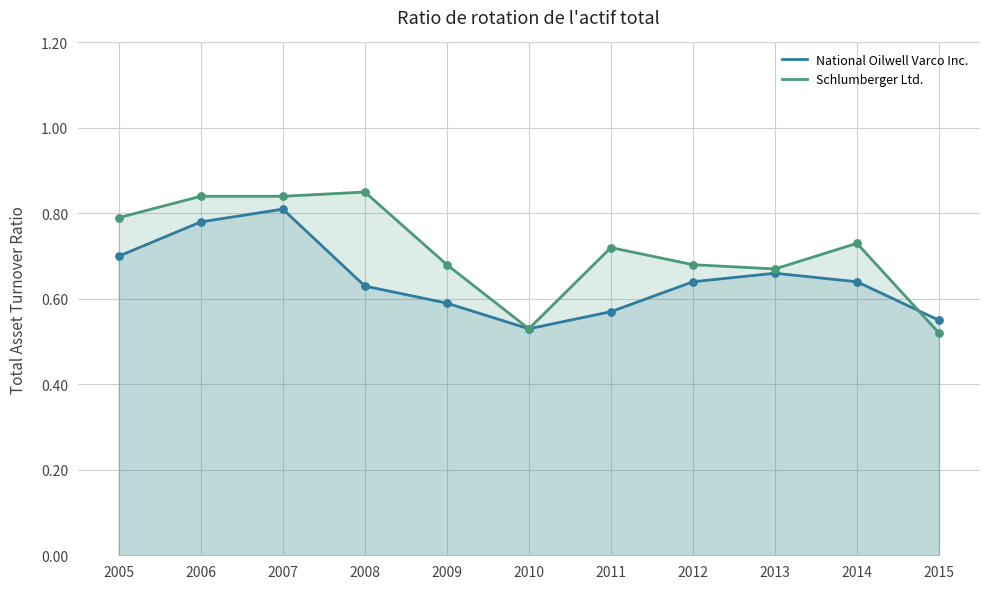

What is the total value across all series at 2006?

1.6